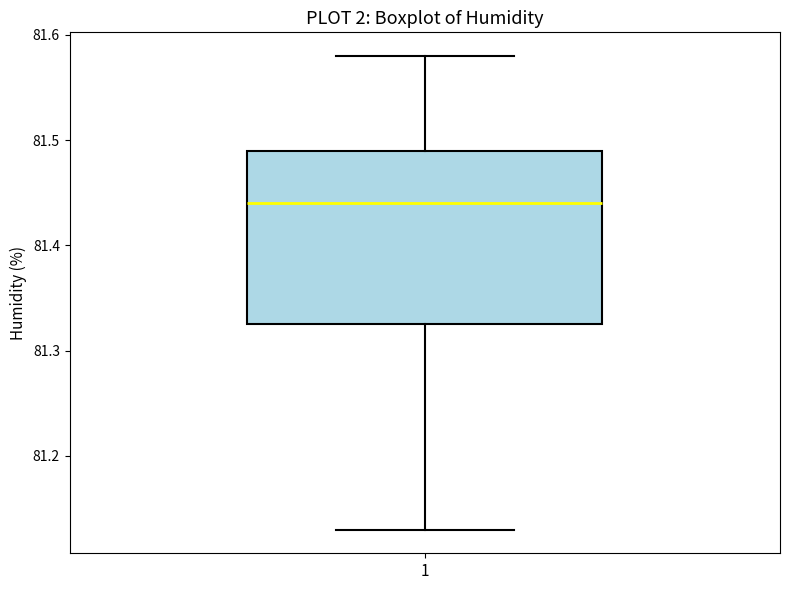

Transcribe this box plot: give where the median line is, the range the box spans, and where the two whiskers end, as read against the y-axis. The values are not printed on the chart, so give them approximately, as read against the axis.

median 81.44, box 81.33 to 81.49, whiskers 81.13 to 81.58